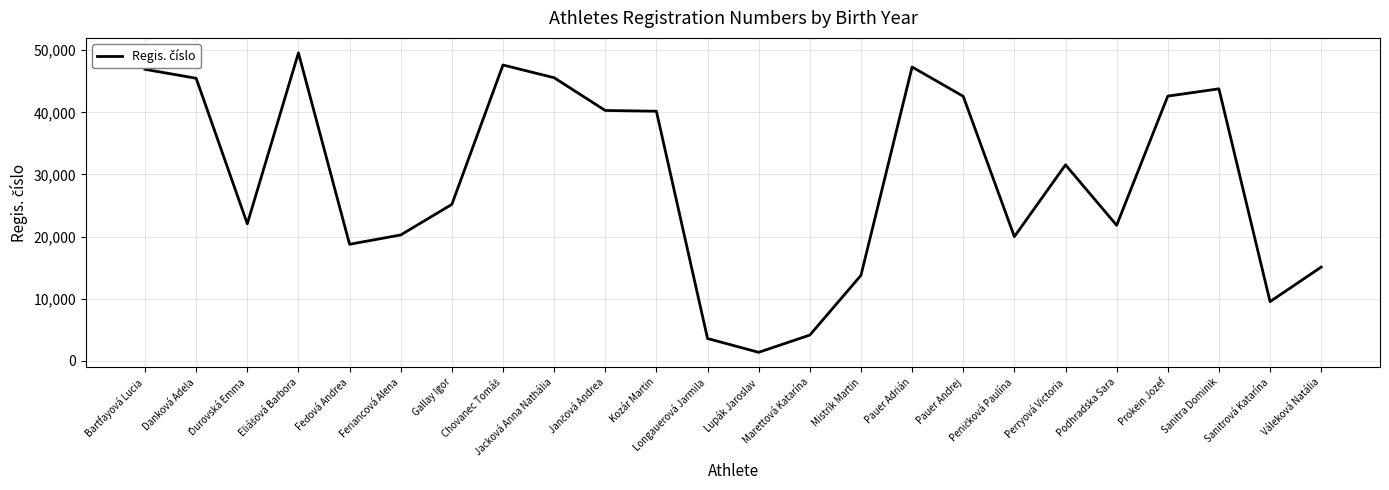

What is the difference between the maximum and minimum values?

48227